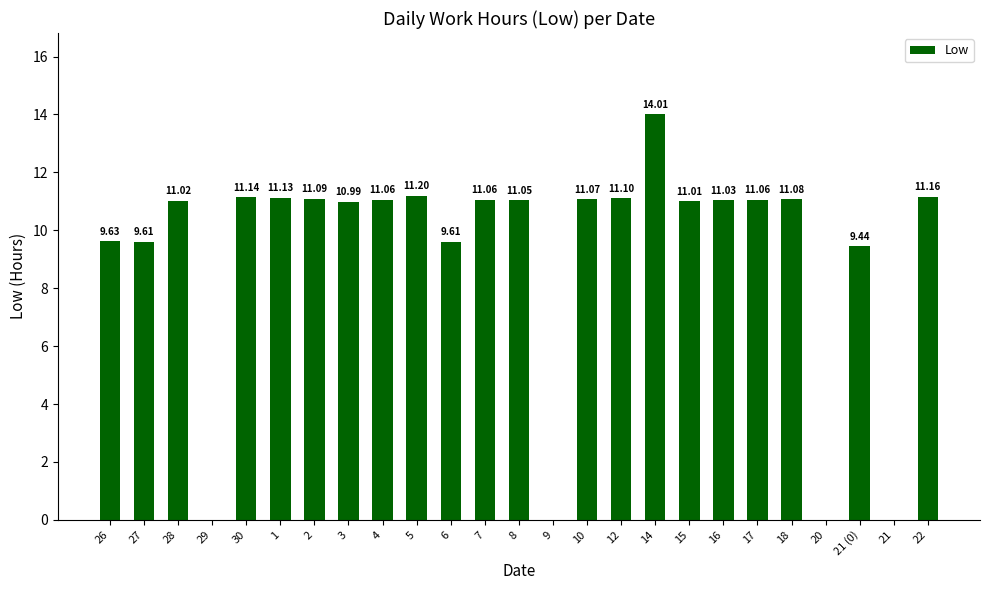

Which has a higher value, 28 or 7?

7